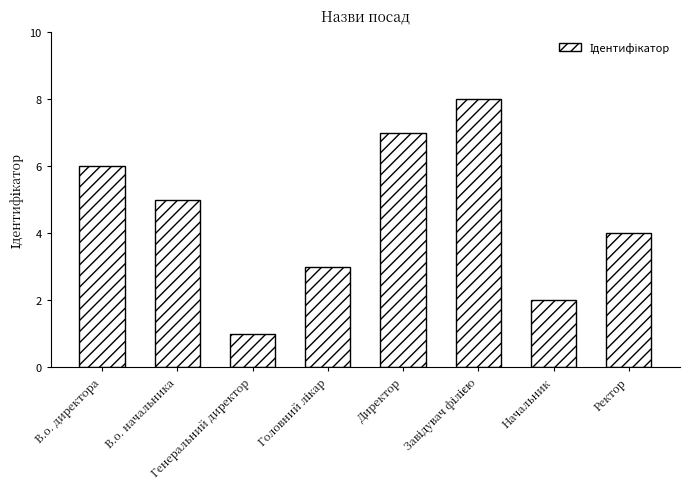

What is the difference between the second highest and second lowest values?

5